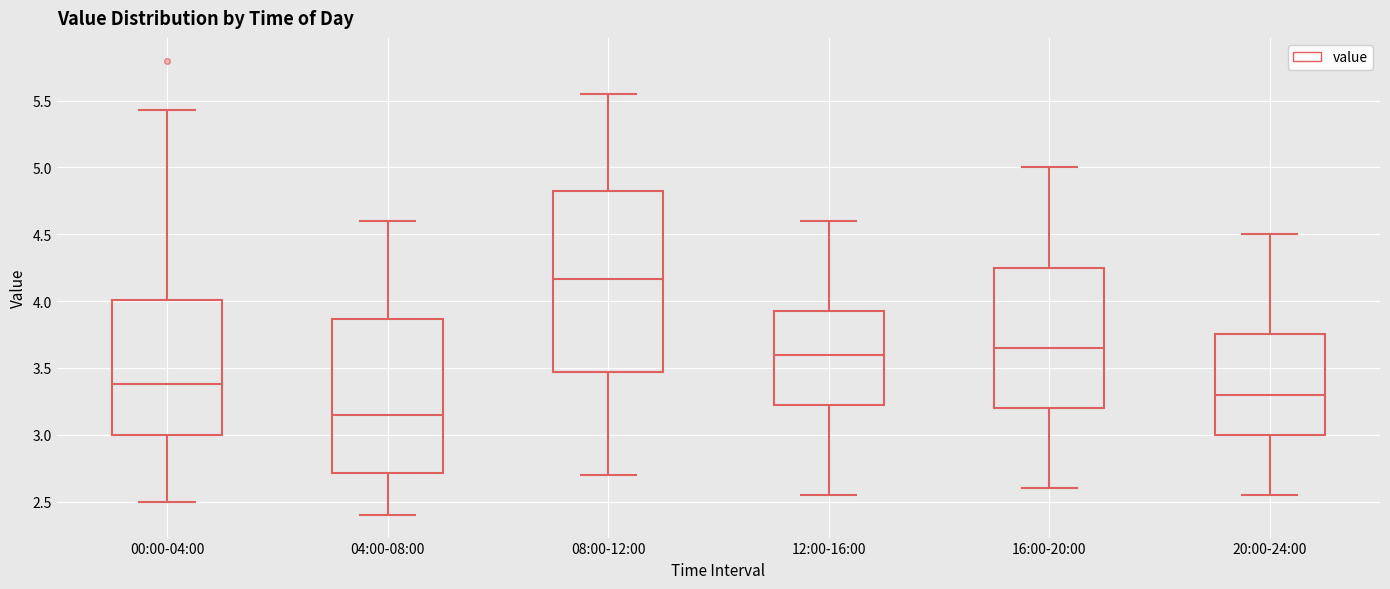

Reading left to right, transcribe this box plot: for each box, give where its median line is, the range the box spans, and where its two whiskers end, as read against the y-axis. The values are not printed on the chart, so give them approximately, as read against the axis.

00:00-04:00: median 3.40, box 3.00 to 4.00, whiskers 2.50 to 5.45
04:00-08:00: median 3.15, box 2.70 to 3.85, whiskers 2.40 to 4.60
08:00-12:00: median 4.15, box 3.45 to 4.85, whiskers 2.70 to 5.55
12:00-16:00: median 3.60, box 3.25 to 3.95, whiskers 2.55 to 4.60
16:00-20:00: median 3.65, box 3.20 to 4.25, whiskers 2.60 to 5.00
20:00-24:00: median 3.30, box 3.00 to 3.75, whiskers 2.55 to 4.50